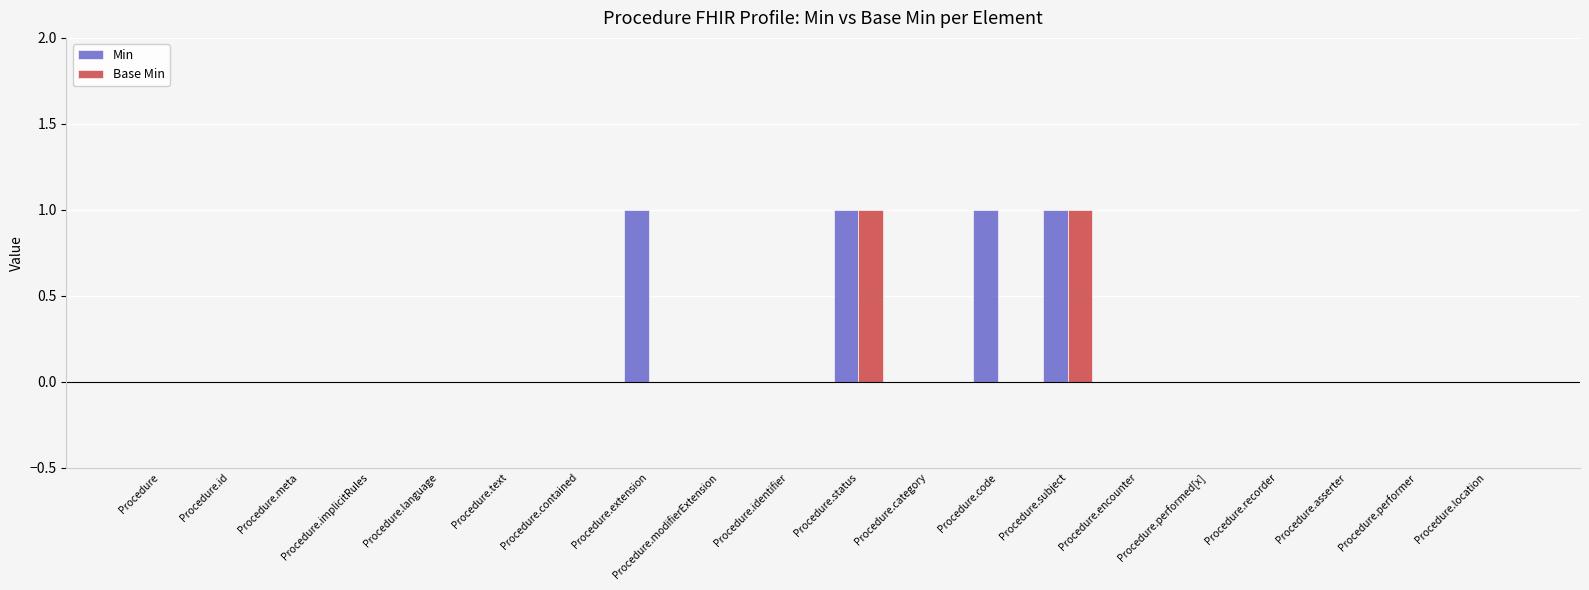

Does the chart contain stacked bars?

No